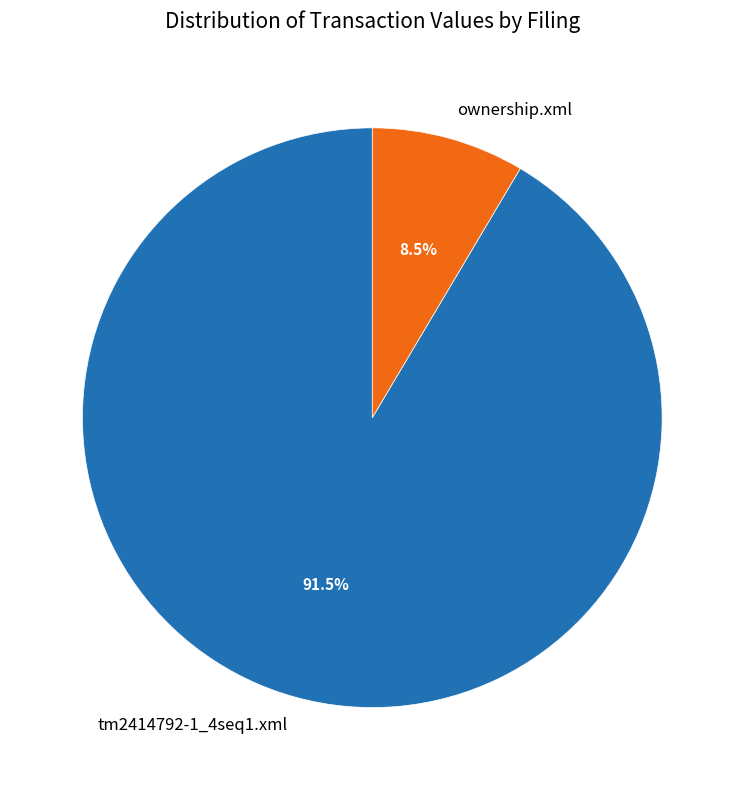

What is the total percentage of ownership.xml and tm2414792-1_4seq1.xml?

100.0%